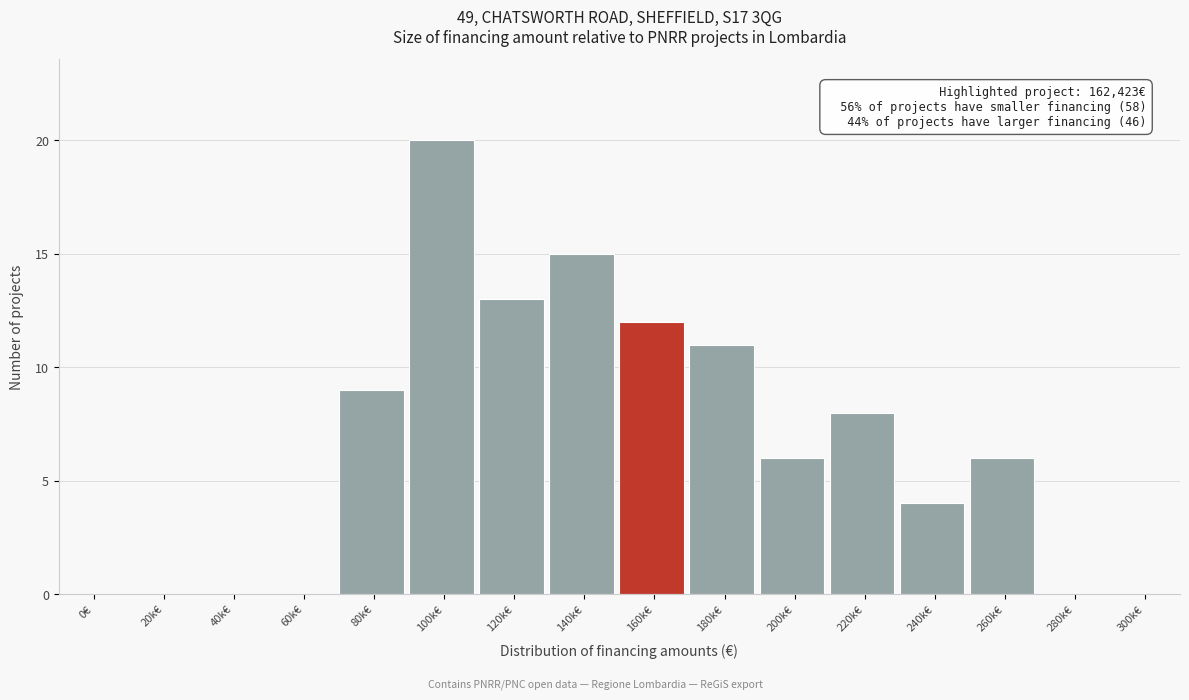

Reading right to left, list all the values displayed in this chart.

300k€=0	280k€=0	260k€=6	240k€=4	220k€=8	200k€=6	180k€=11	160k€=12	140k€=15	120k€=13	100k€=20	80k€=9	60k€=0	40k€=0	20k€=0	0€=0